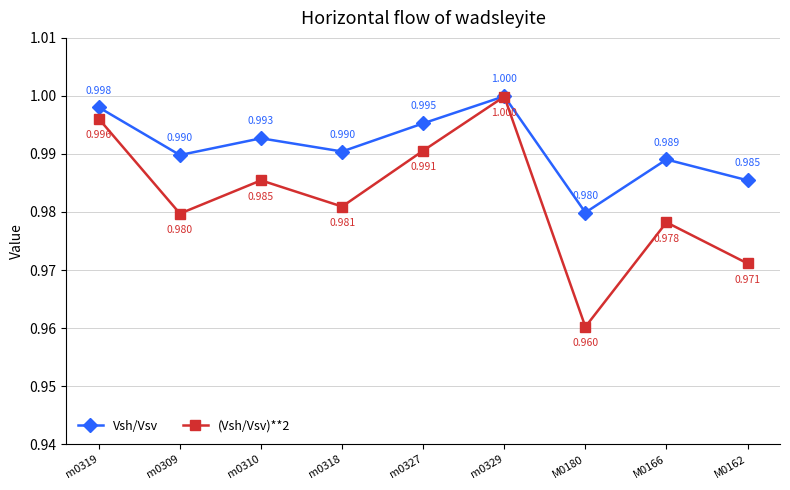

True or false: Vsh/Vsv has more than 2 points higher than both neighbors.

True